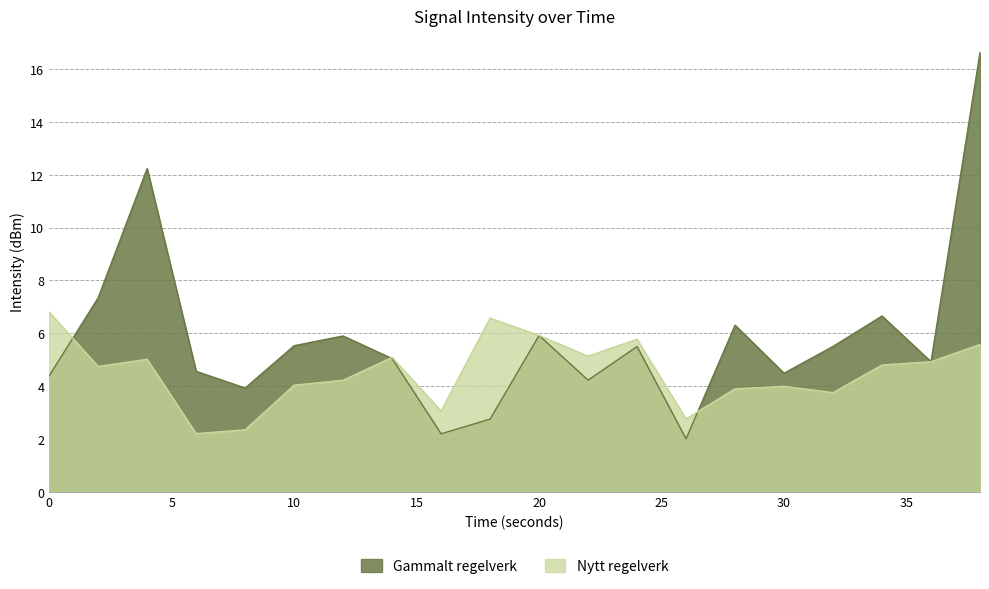

What is the lowest value of the Gammalt regelverk series?

2.0